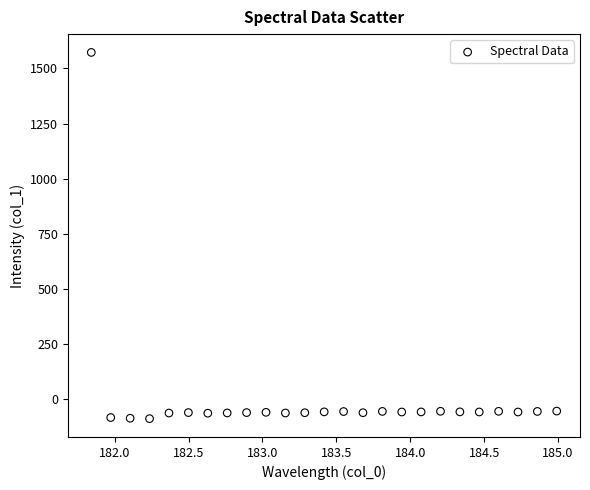

What is the range of X values (max minus min)?

3.1